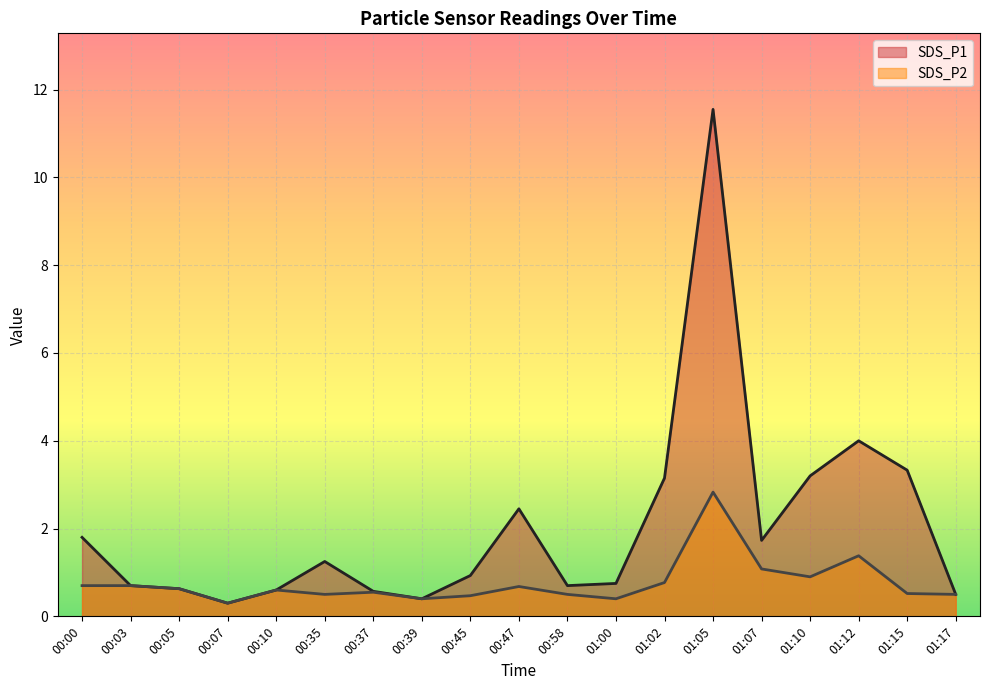

Which series has the largest total across all categories?

SDS_P1